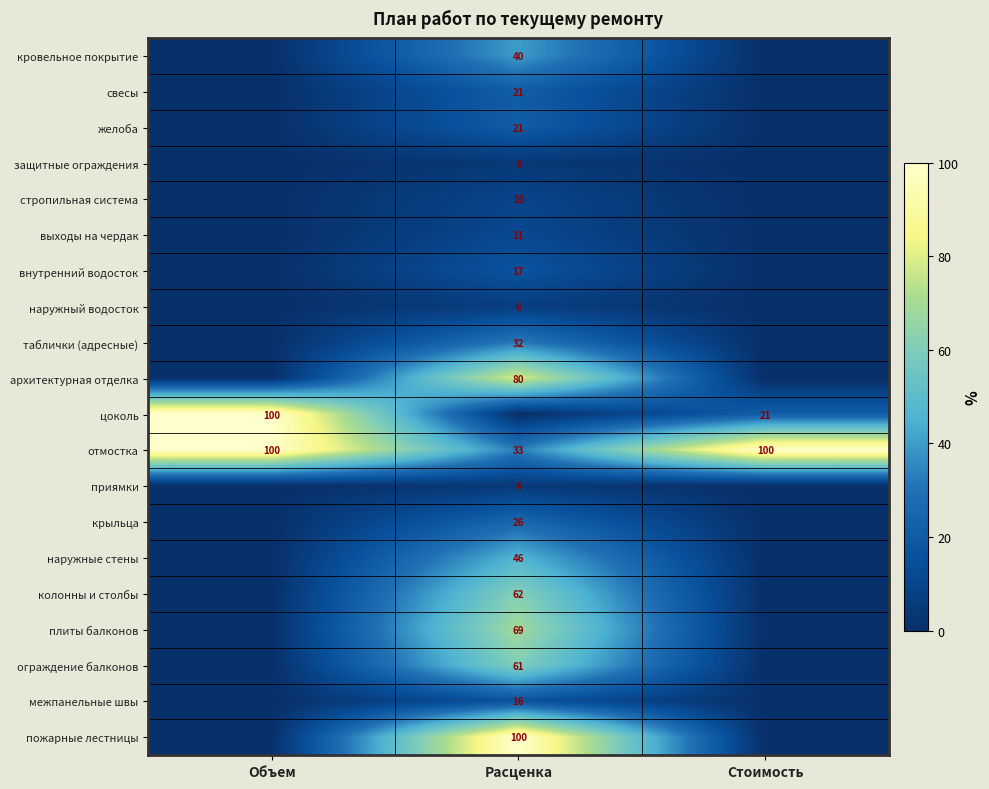

Is it true that приямки equals 4 at Расценка?

True